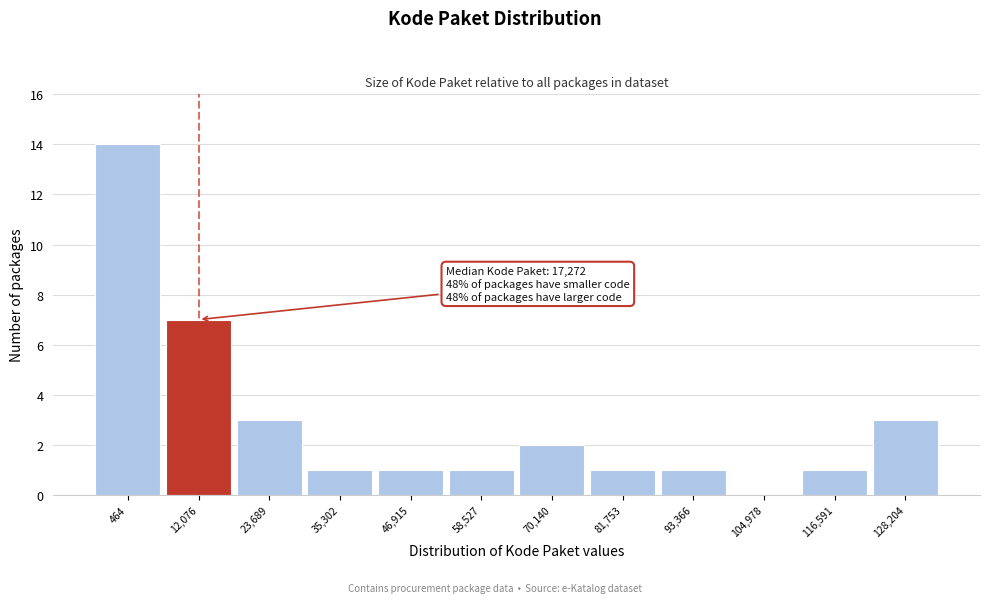

Reading right to left, list all the values displayed in this chart.

128,204=3	116,591=1	104,978=0	93,366=1	81,753=1	70,140=2	58,527=1	46,915=1	35,302=1	23,689=3	12,076=7	464=14